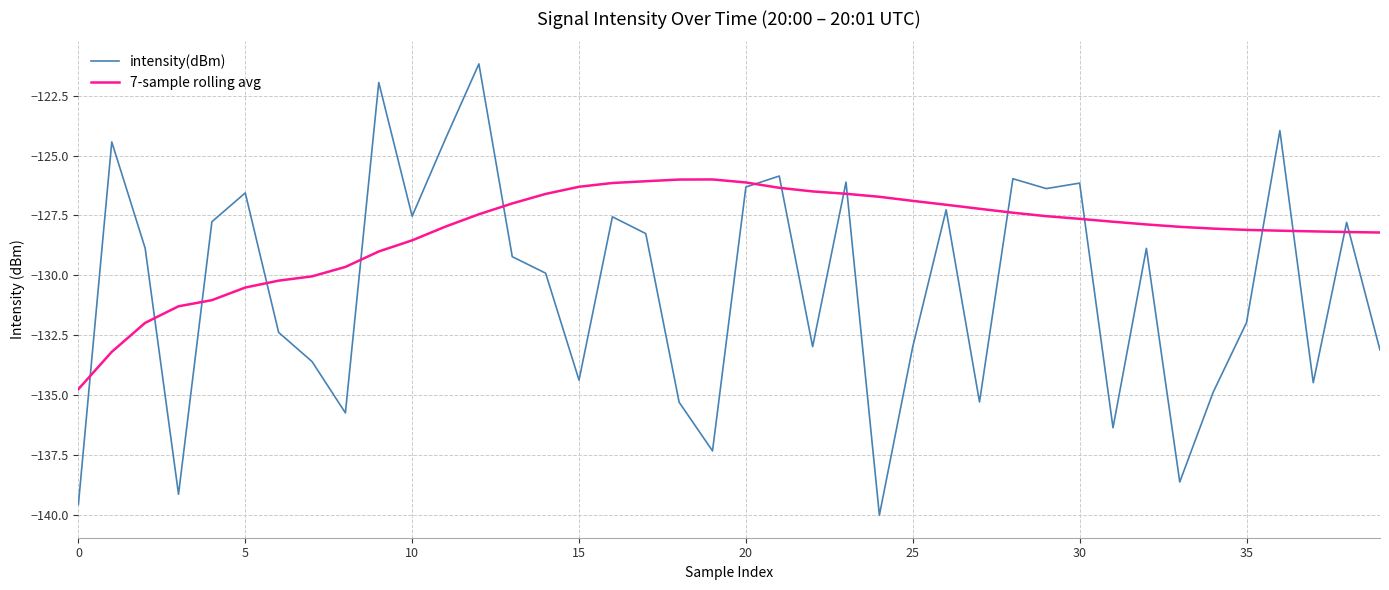

How many categories are shown in the chart?

40